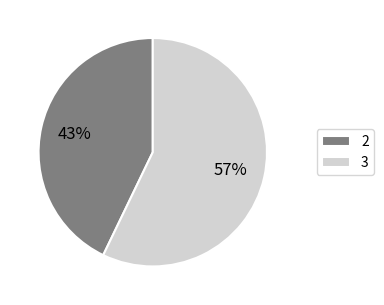

Which slice represents more than half of the pie?

3